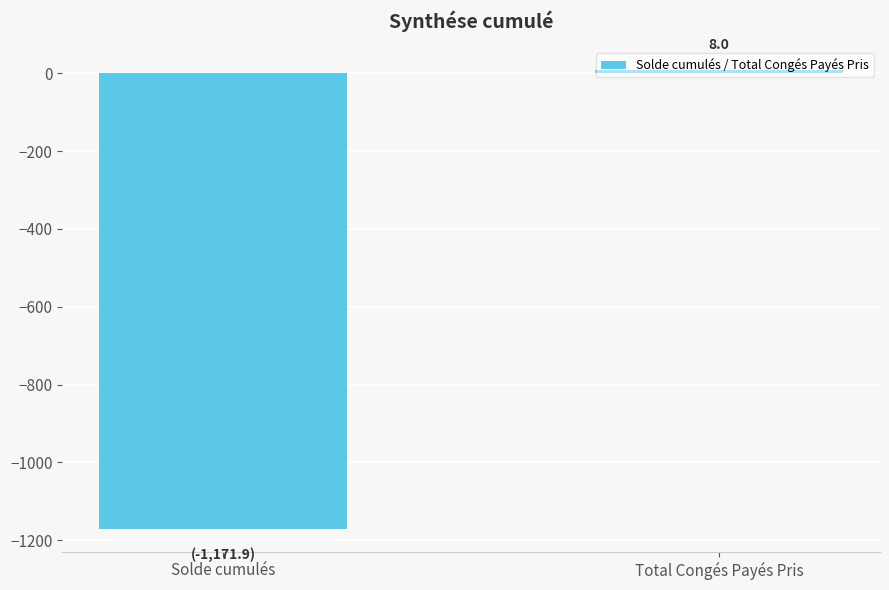

At which label is the value closest to -581?

Total Congés Payés Pris